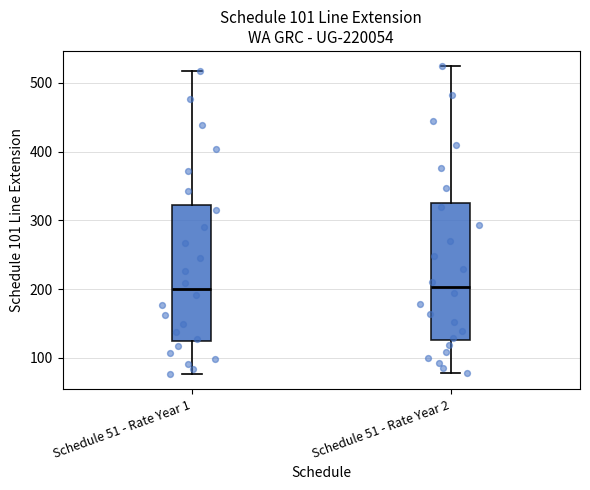

Where is the lower edge of the box for Schedule 51 - Rate Year 2 on the y-axis? The values are not printed on the chart, so give them approximately, as read against the axis.

130